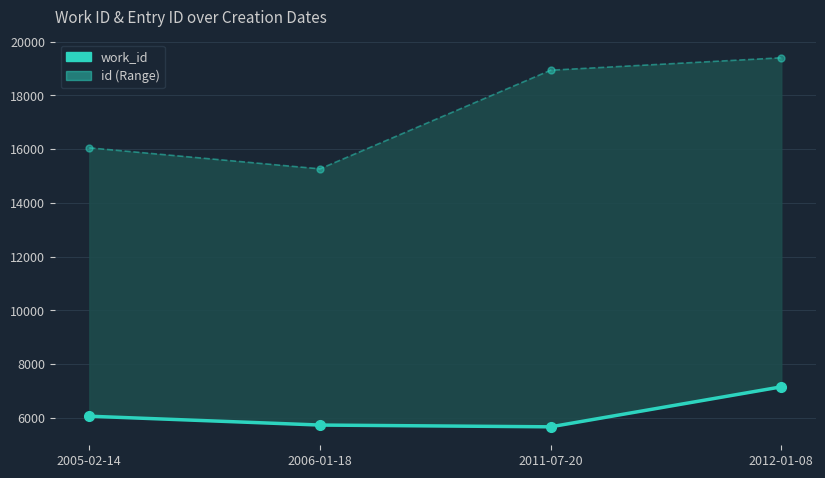

How many lines are shown in the chart?

2